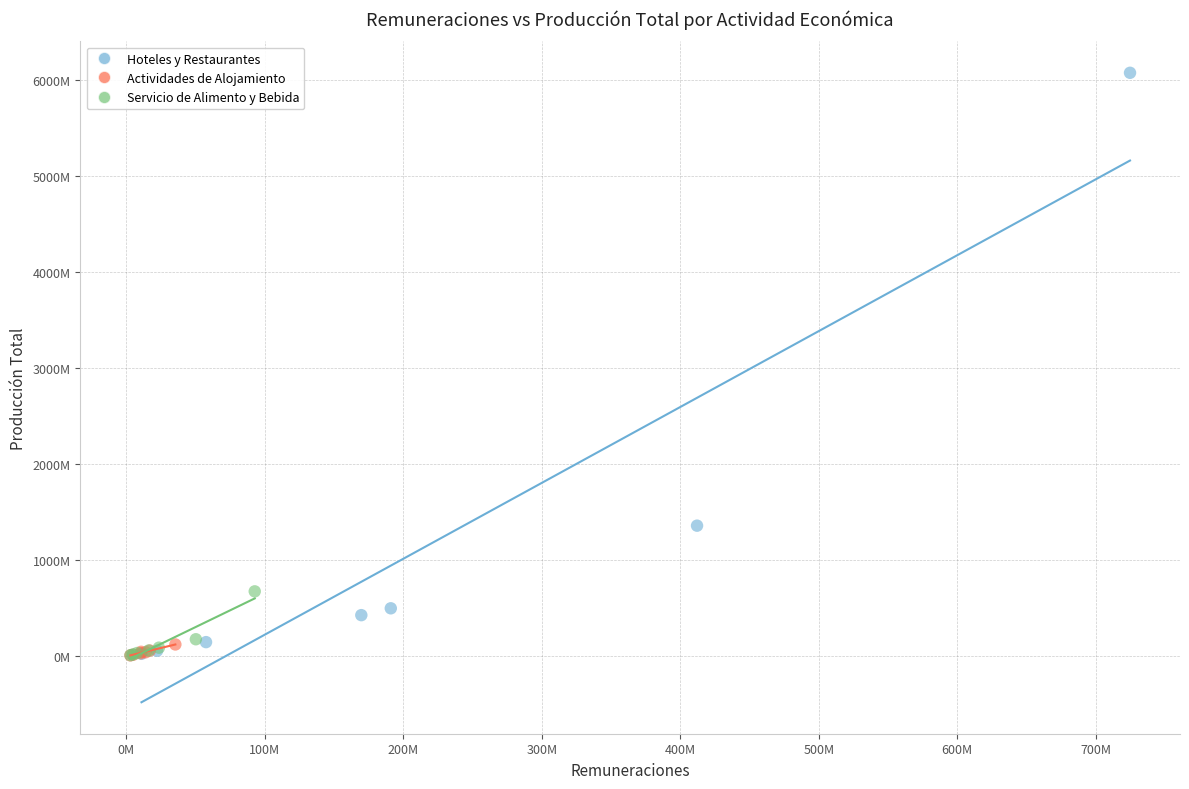

What are all the series names shown in the legend?

Hoteles y Restaurantes, Actividades de Alojamiento, Servicio de Alimento y Bebida